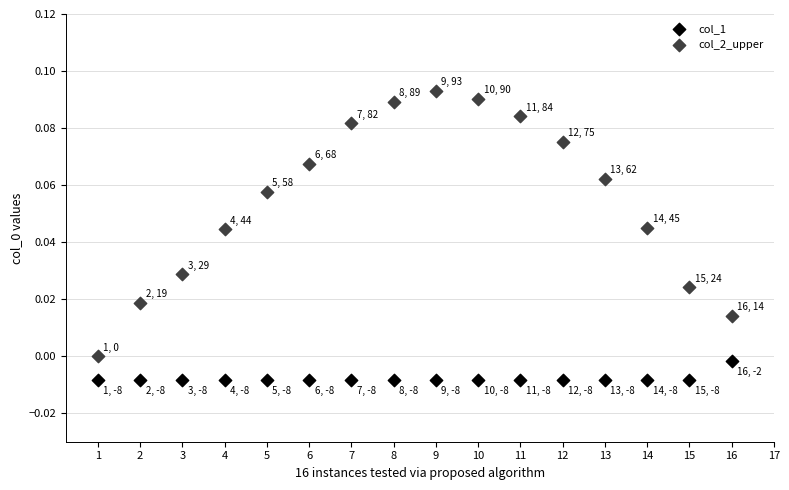

What are all the series names shown in the legend?

col_1, col_2_upper